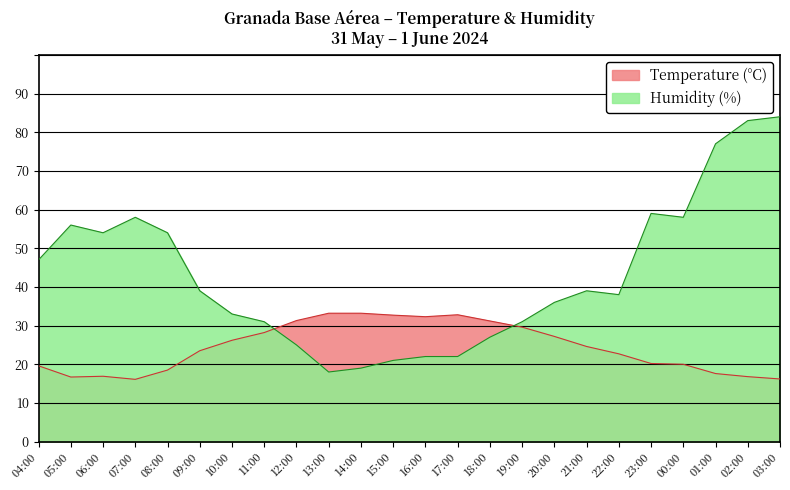

True or false: Humidity (%) has a value of 49.5 at 20:00.

False